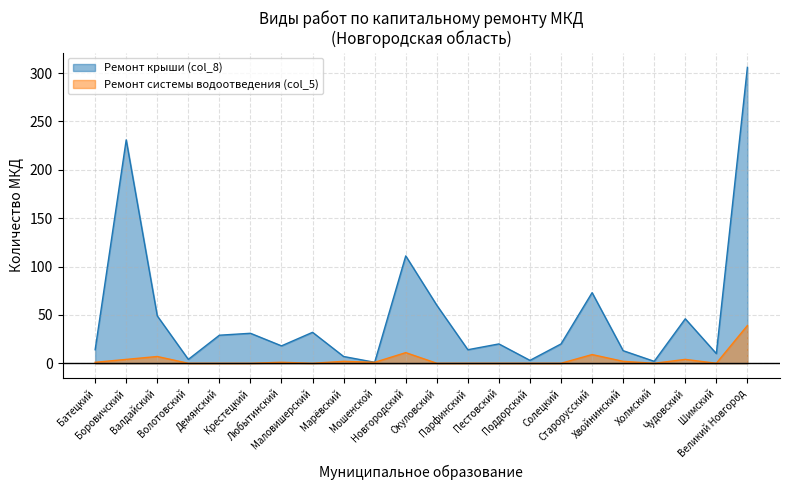

What is the average value of the Ремонт системы водоотведения (col_5) series?

4